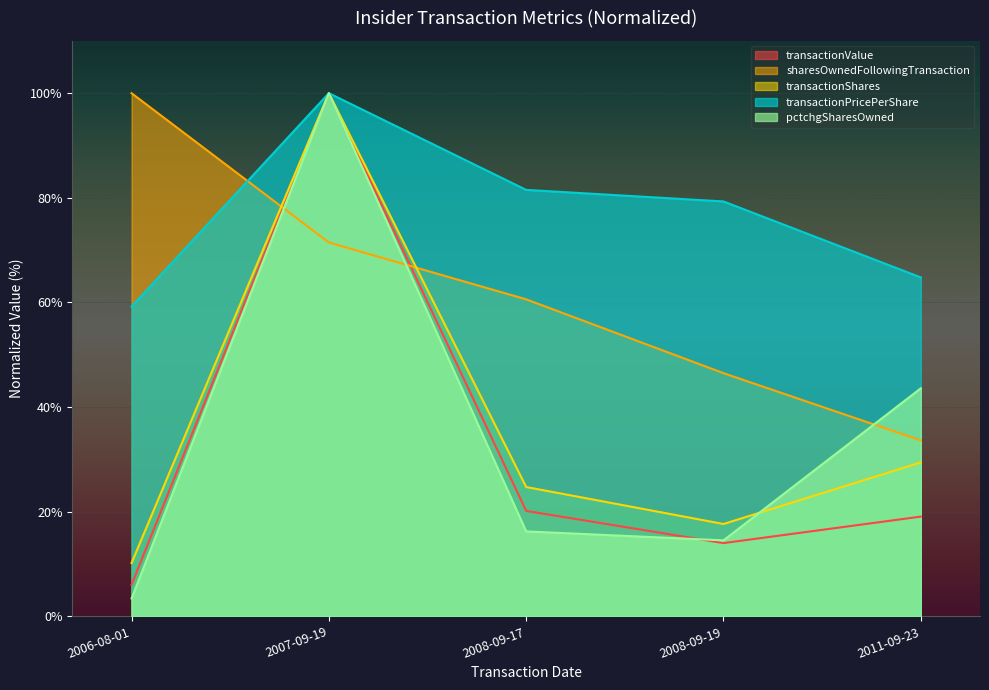

Which series changed the most between 2007-09-19 and 2008-09-17?

pctchgSharesOwned